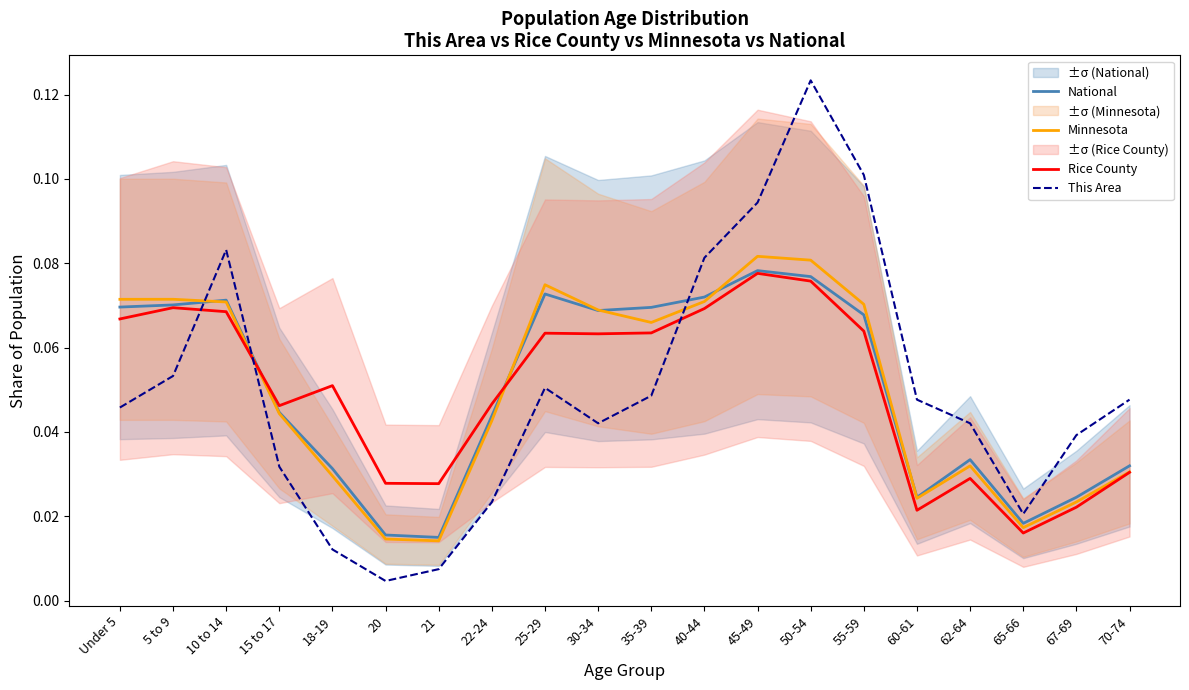

Is this an area chart (filled region under the line)?

No